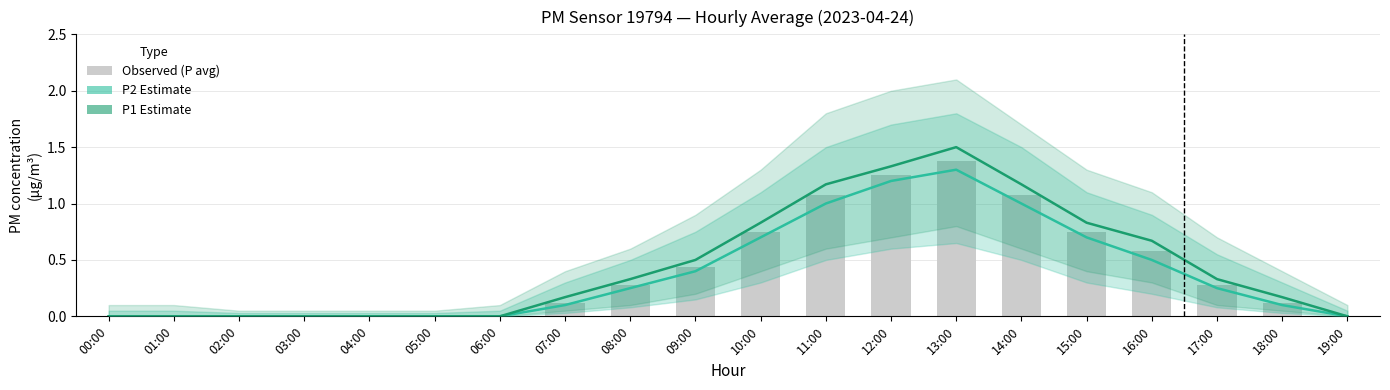

At how many categories does at least one series exceed 0?

12